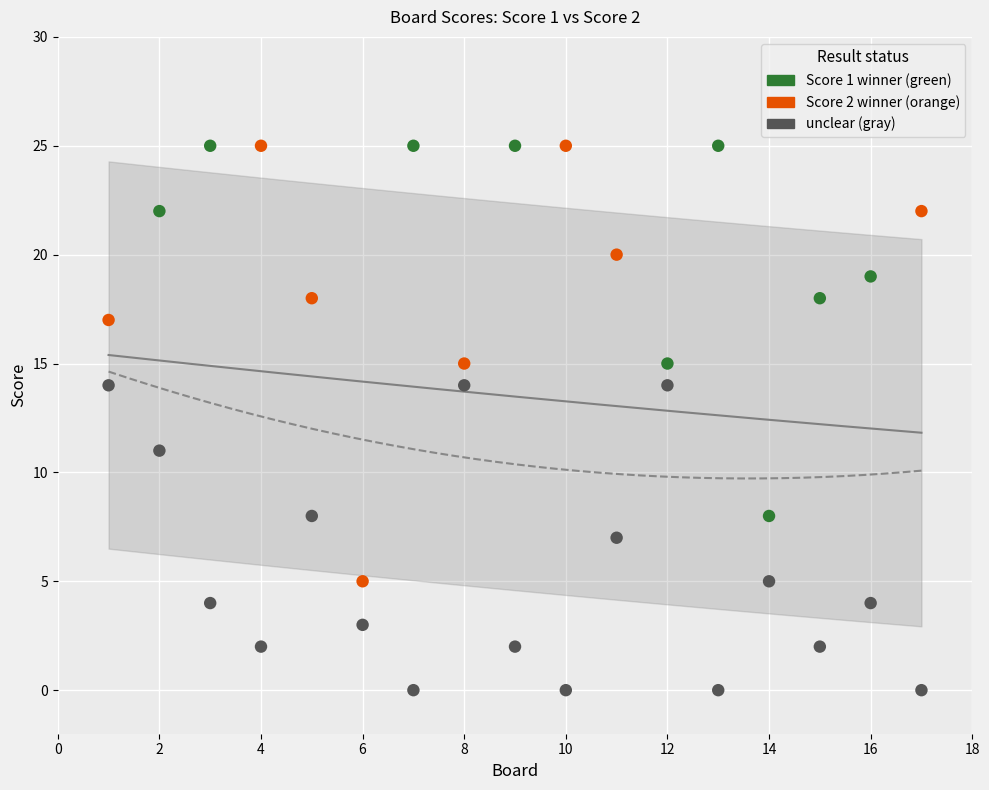

Across all data points, what is the range of X values (max minus min)?

16